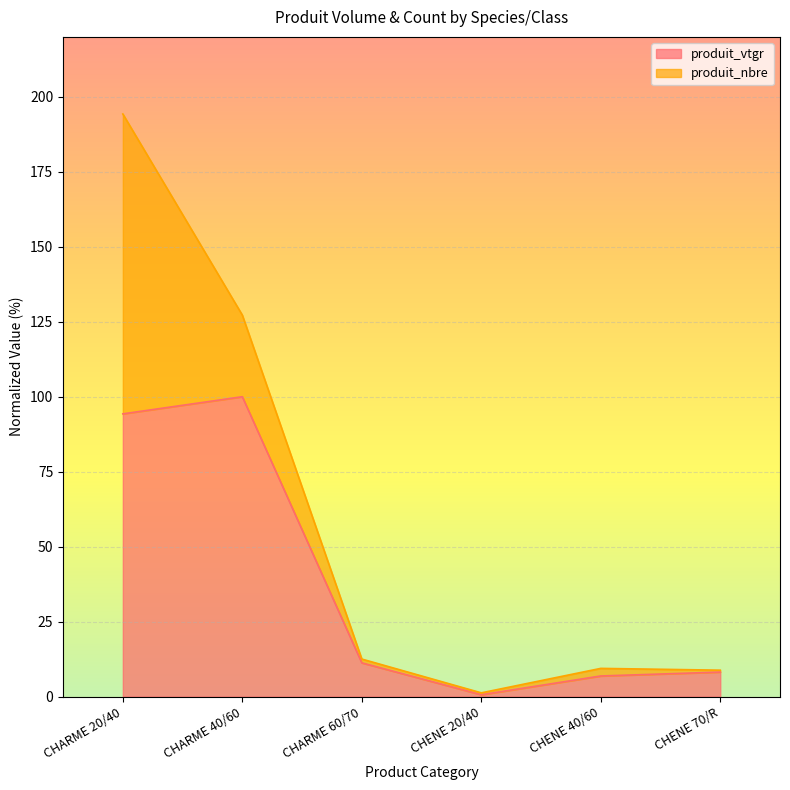

Where is the first local minimum?

CHENE 20/40